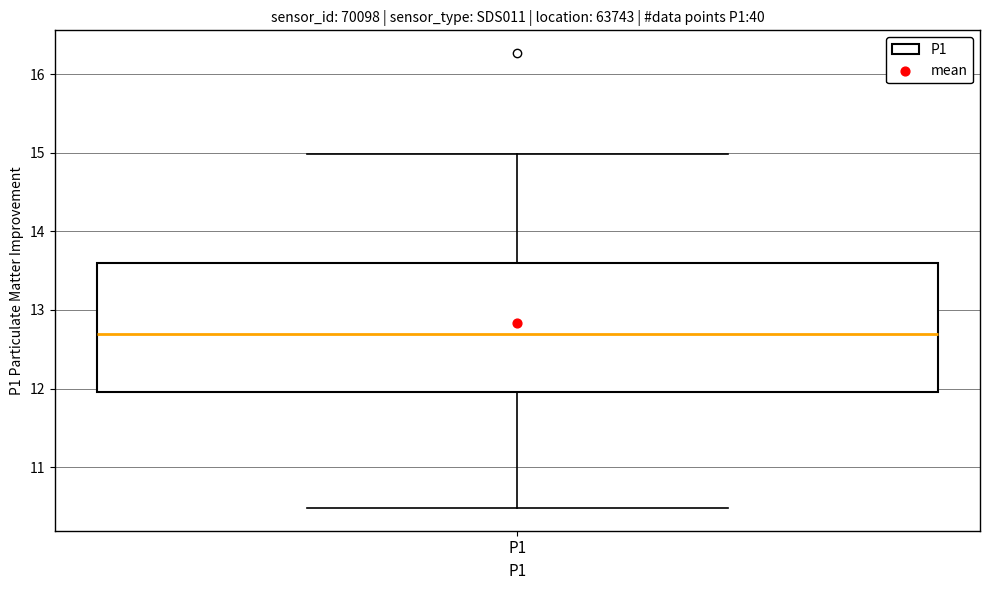

Read this box plot against the y-axis: the position of the median line, the range covered by the box, and the ends of both whiskers. The values are not printed on the chart, so give them approximately, as read against the axis.

median 12.7, box 12.0 to 13.6, whiskers 10.5 to 15.0